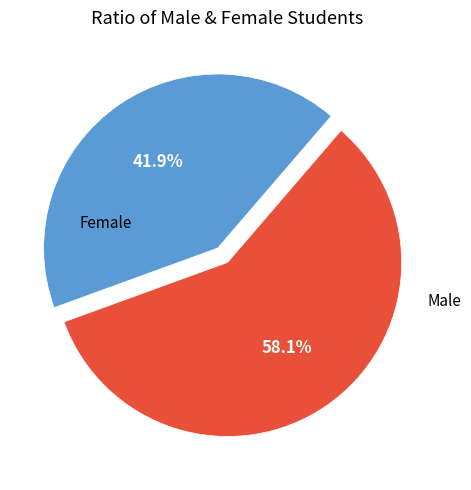

To the nearest percent, what portion does Female represent?

42%